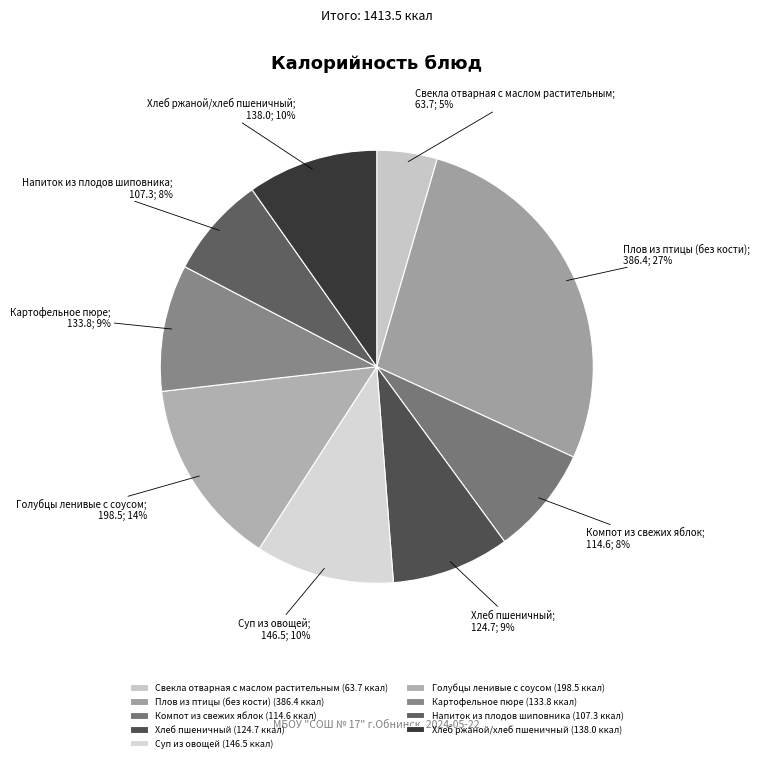

The Компот из свежих яблок slice represents 18% of the pie. True or false?

False